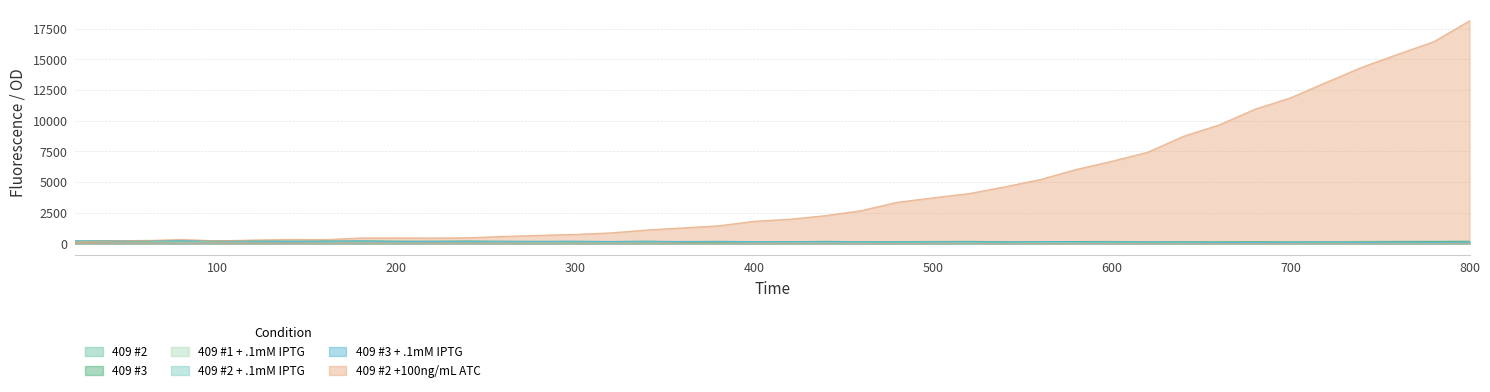

Count the number of categories in the chart.

40